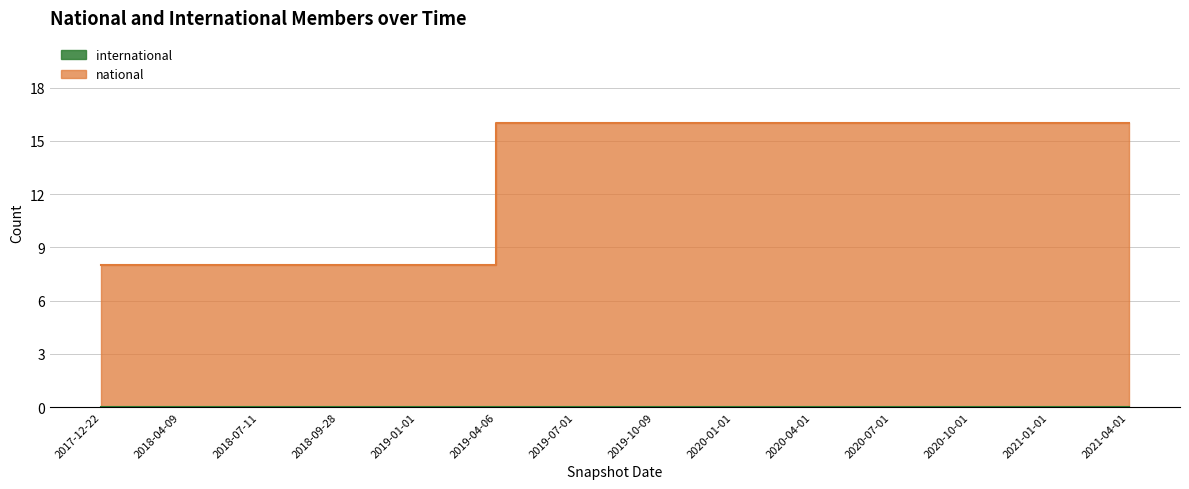

What is the change in value from 2018-09-28 to 2021-04-01?

+8